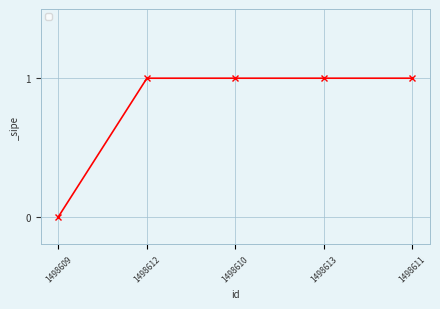

Reading left to right, what are all the values shown in this chart?

1498609=0	1498612=1	1498610=1	1498613=1	1498611=1